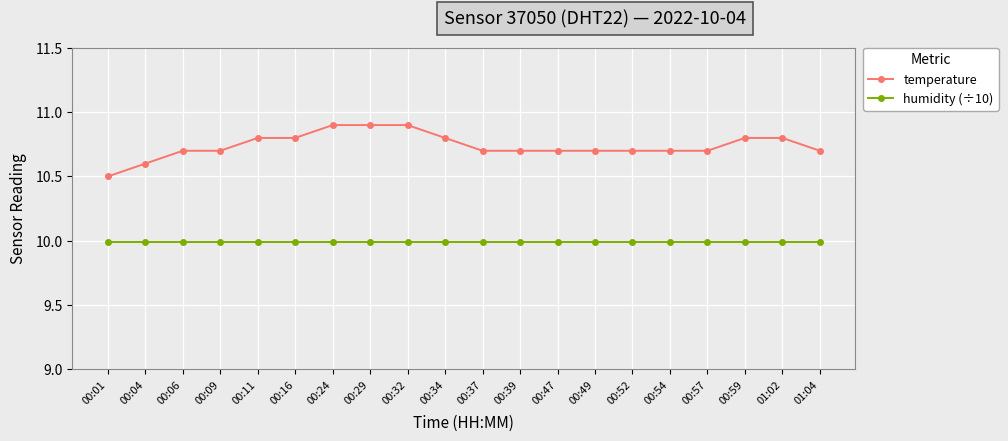

What is the total value across all series at 00:24?

20.9